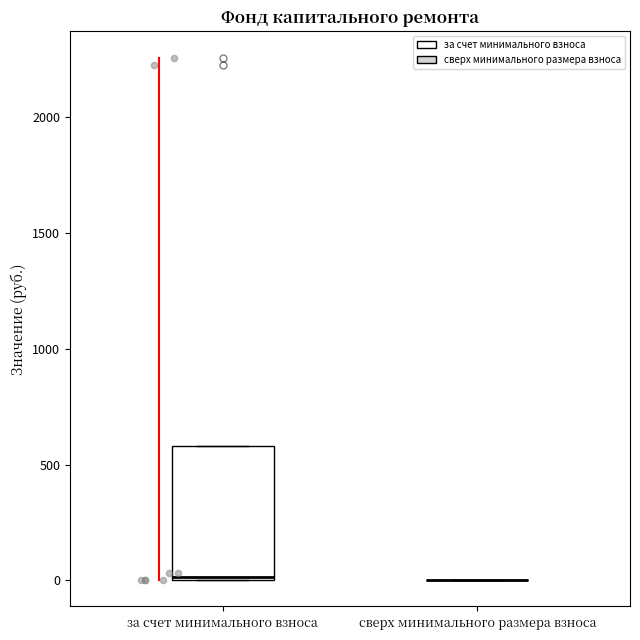

Reading left to right, transcribe this box plot: for each box, give where its median line is, the range the box spans, and where its two whiskers end, as read against the y-axis. The values are not printed on the chart, so give them approximately, as read against the axis.

за счет минимального взноса: median 0 (just above the box's lower edge), box 0 to 600, whiskers 0 to 600
сверх минимального размера взноса: box collapsed to a line at 0, whiskers 0 to 0